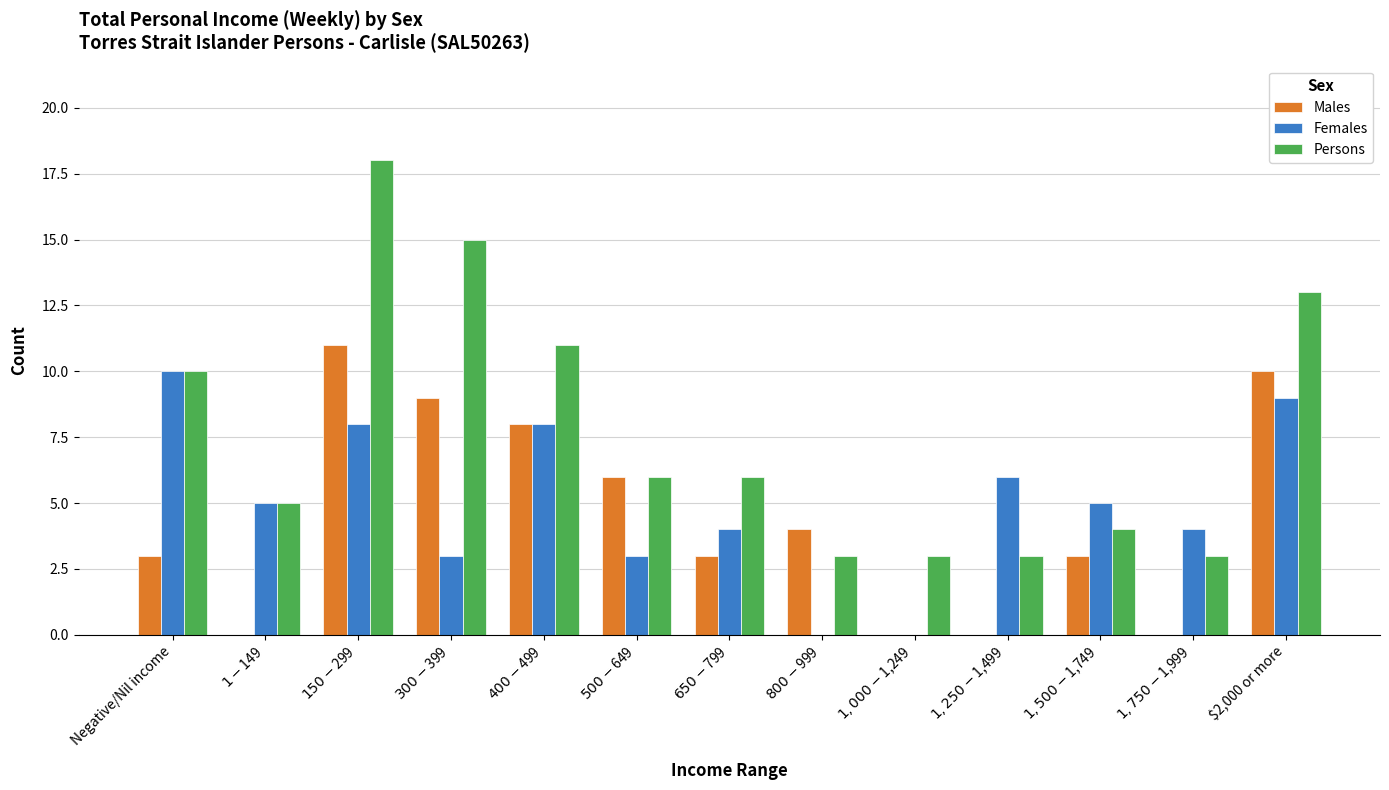

What is the average value of the Females series?

5